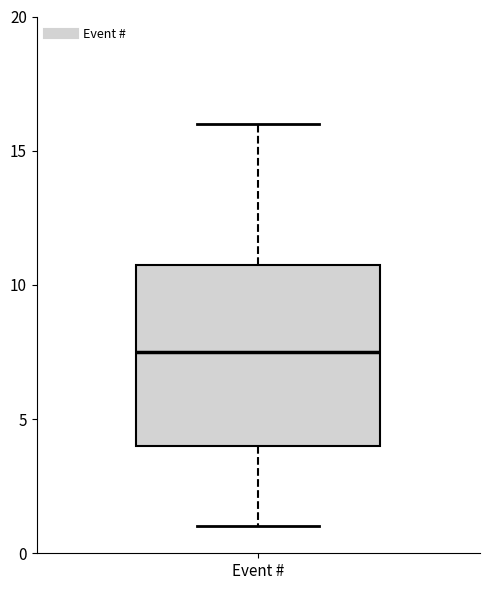

Where is the upper edge of the box for Event # on the y-axis? The values are not printed on the chart, so give them approximately, as read against the axis.

11.0